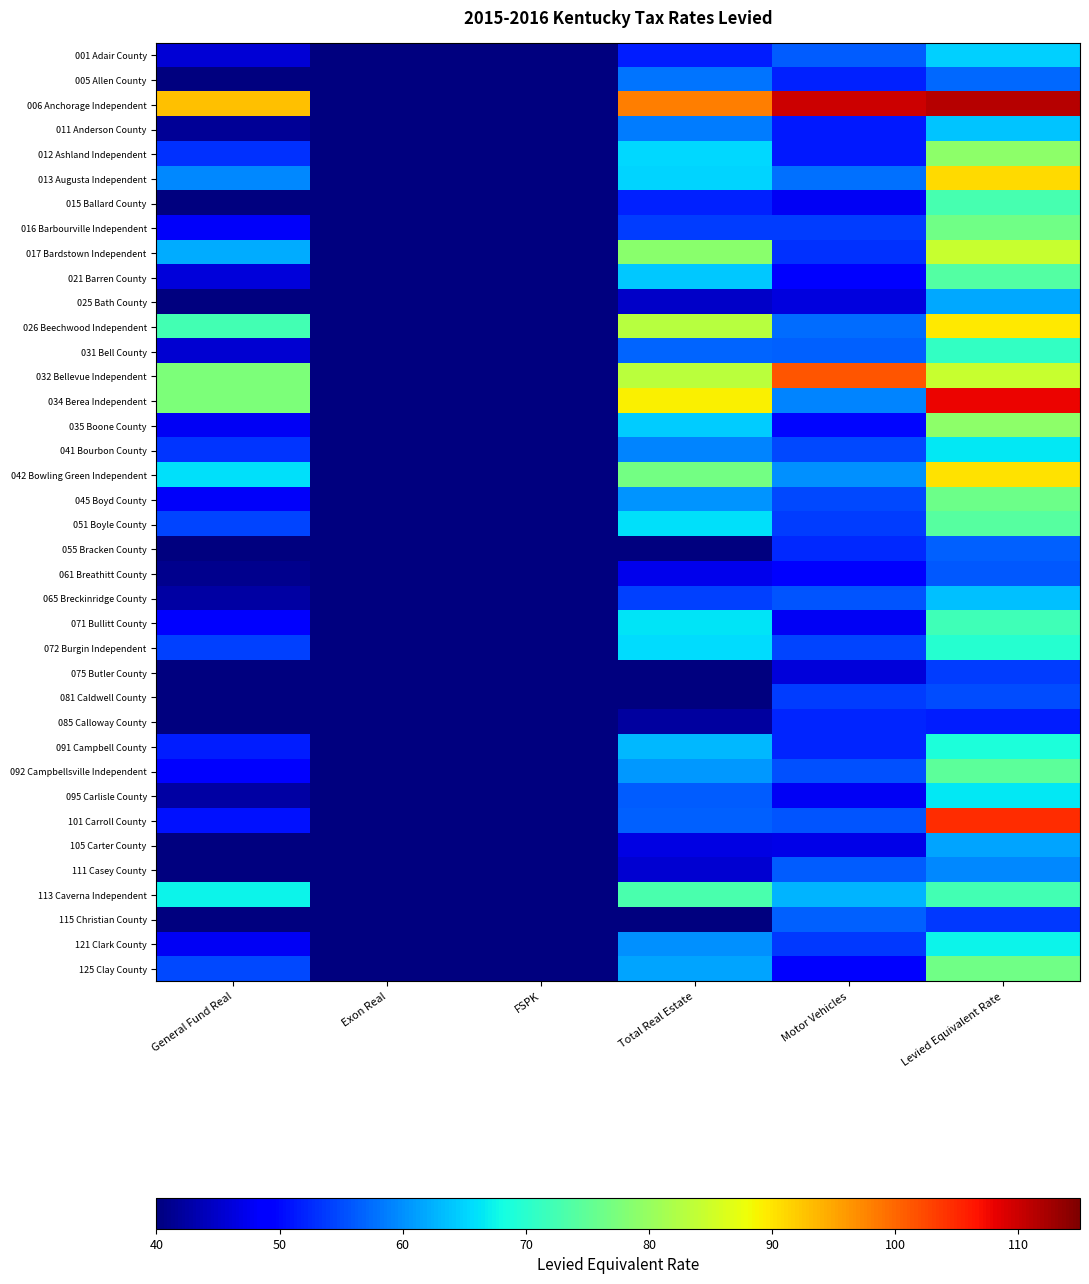

What is the total value across all series at Total Real Estate?

2280.3